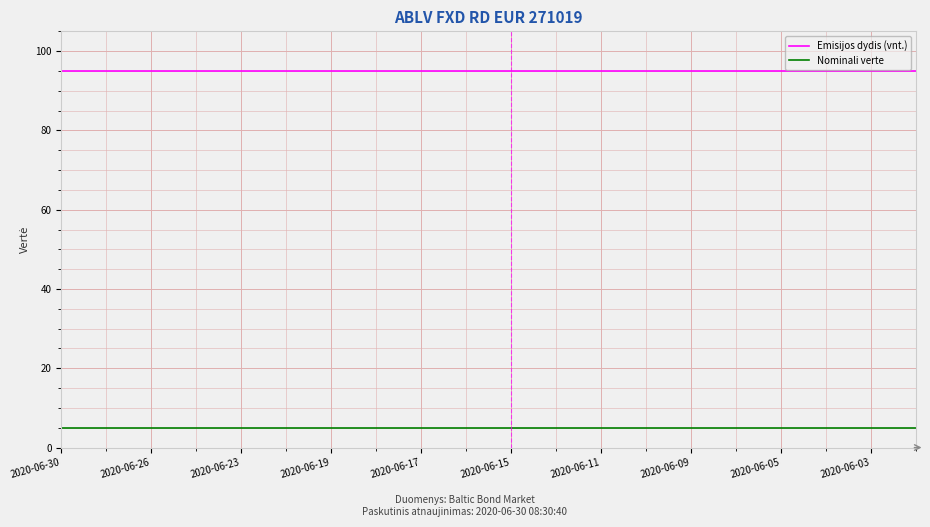

What is the greatest value displayed?

95